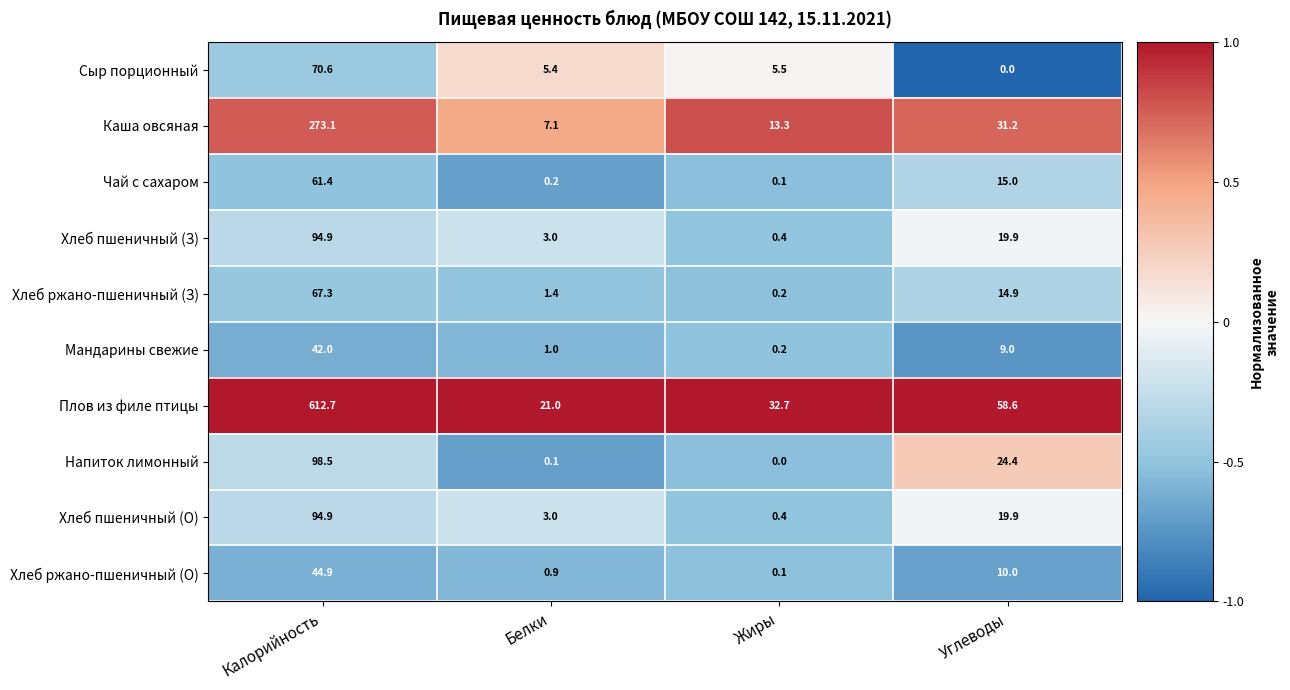

What is the lowest value of the Каша овсяная series?

7.1